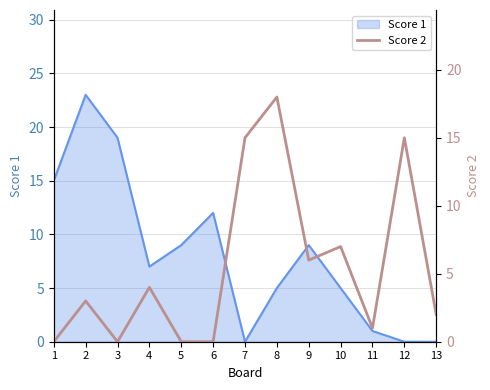

True or false: Score 1 has a value of 13 at 9.

False